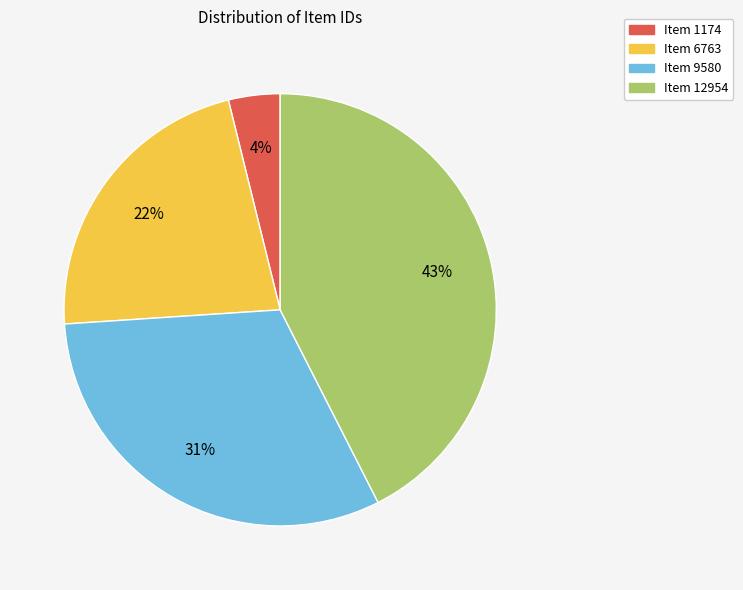

How many slices are in this pie chart?

4